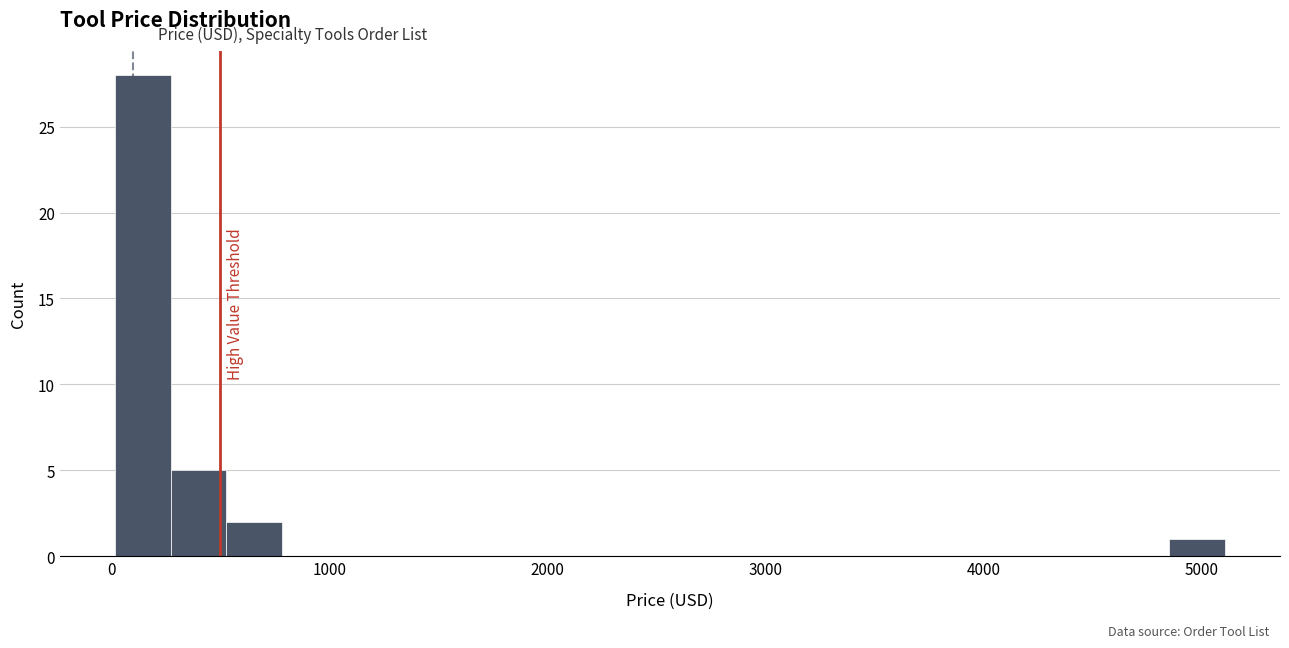

Read against the x-axis, roughly where is the centre of the tallest bar?

100